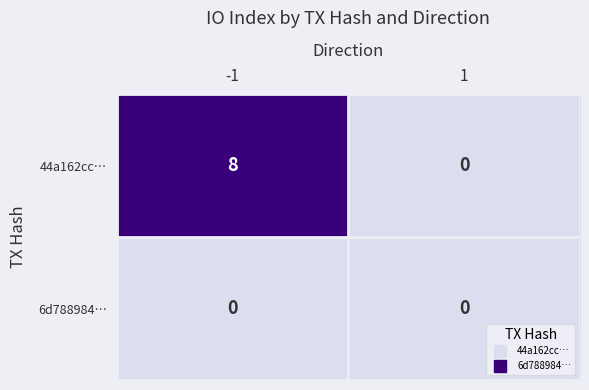

The 44a162cc… series shows 0 at 1. True or false?

True